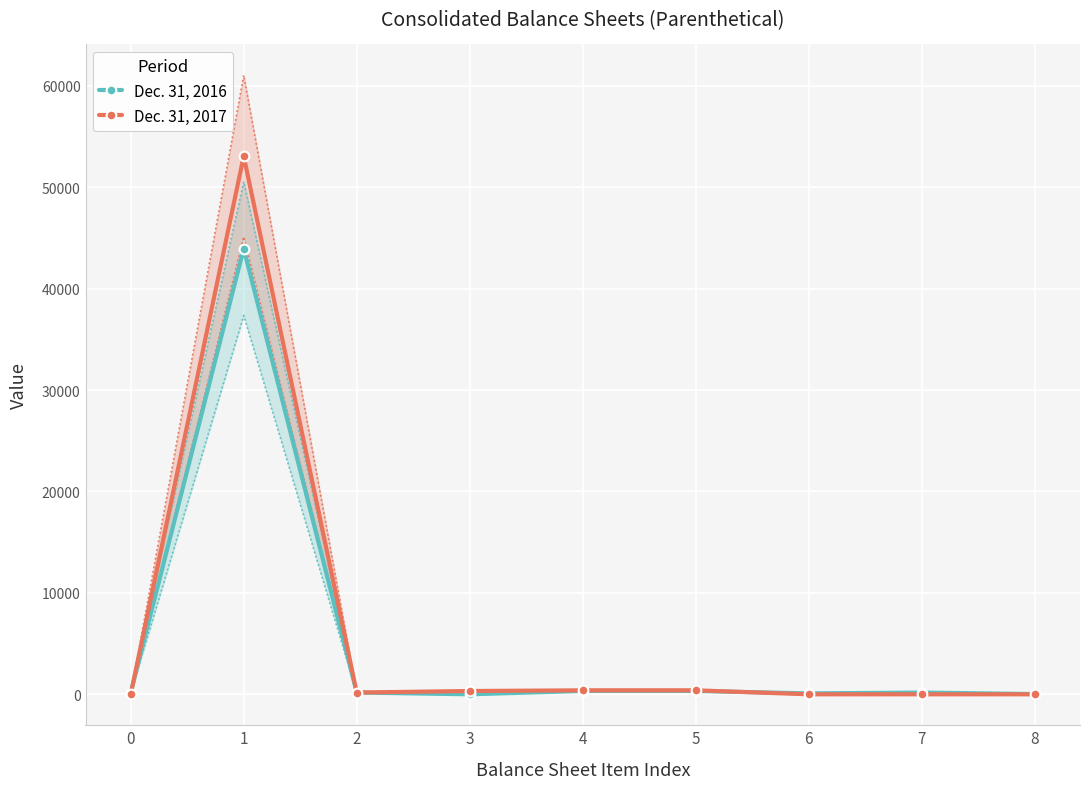

True or false: Dec. 31, 2016 has more than 0 interior local peaks.

True